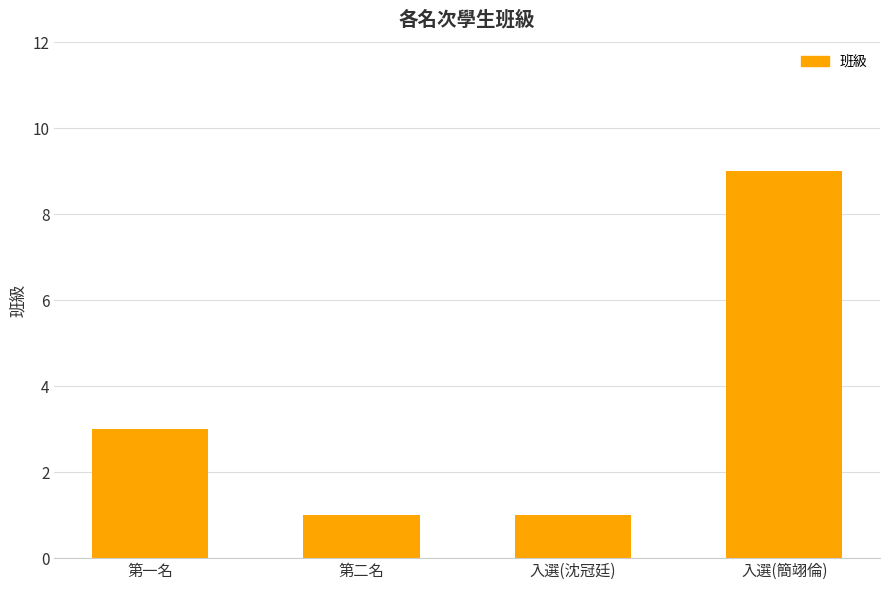

What is the average value?

4